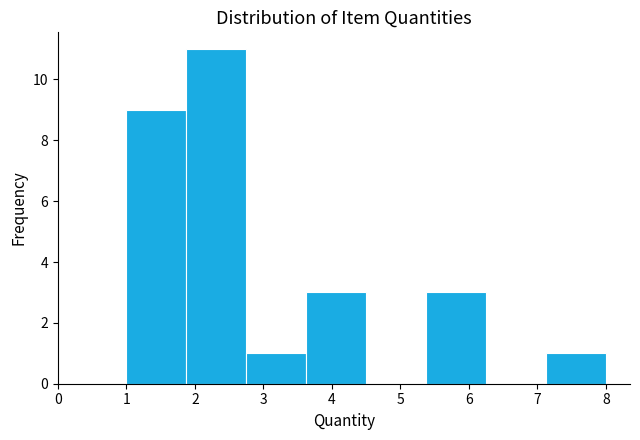

What is the height of the bar covering 1.0 to 1.9 on the x-axis? Neither the bar edges nor the heights are printed on the chart, so give them approximately, as read against the axes.

9